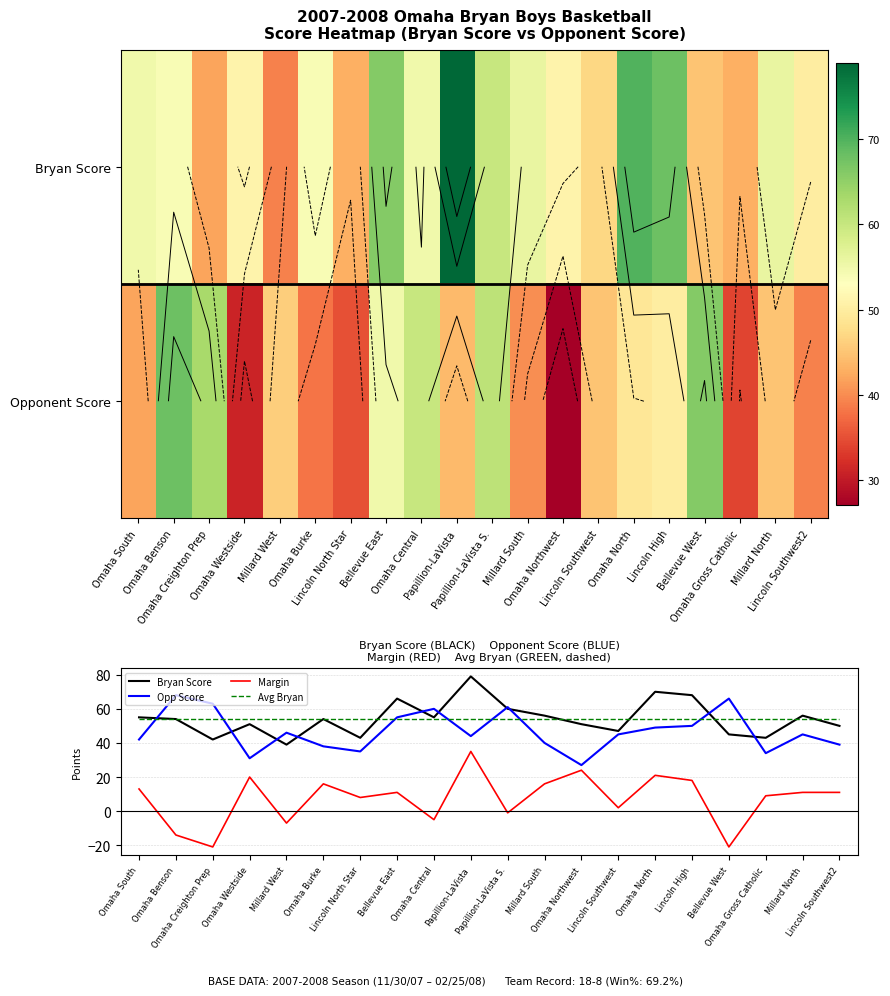

What is the maximum value for Margin?

35.0